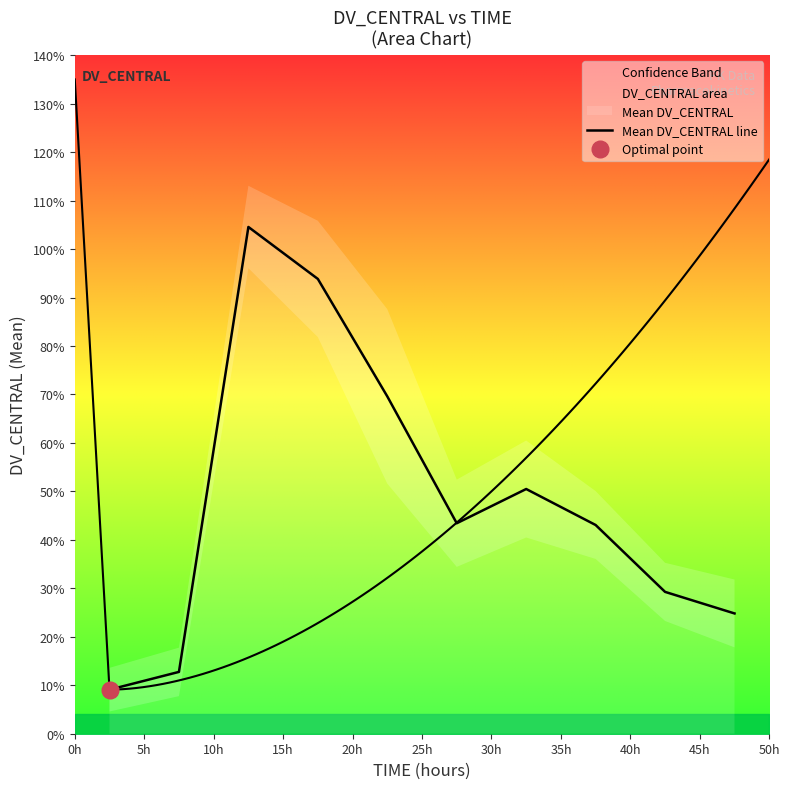

The value at 15h is 0.2. True or false?

False